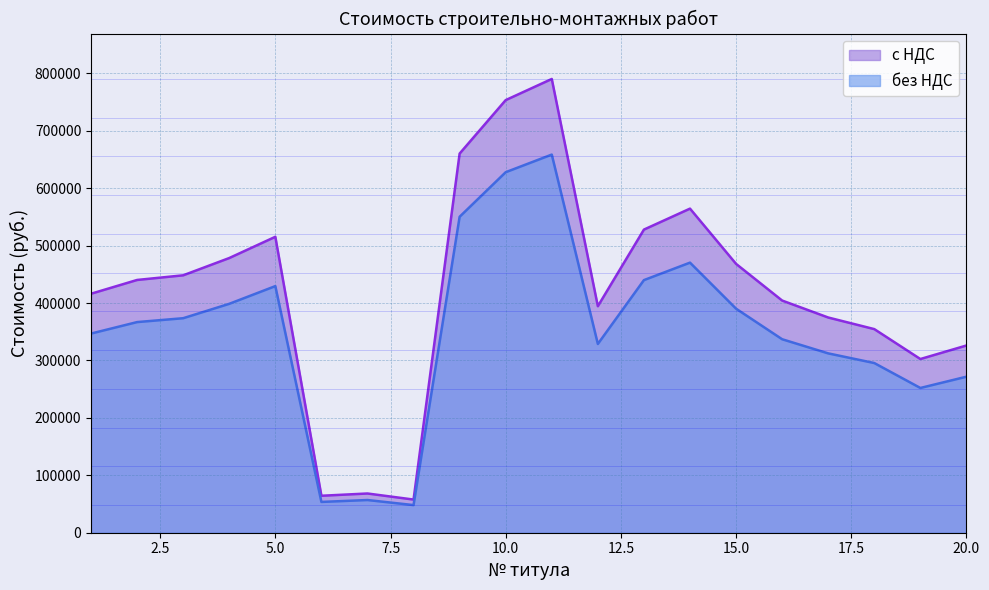

At which category does без НДС reach its first local valley?

6